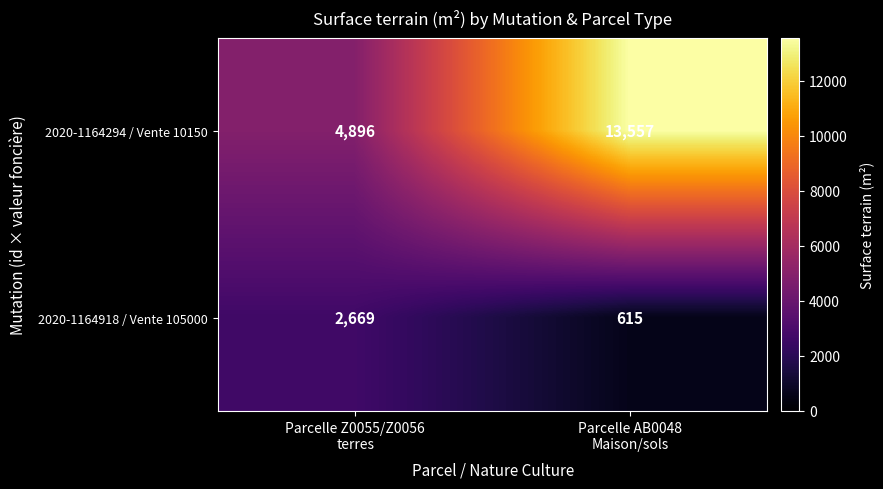

Which series has the largest total across all categories?

2020-1164294 / Vente 10150